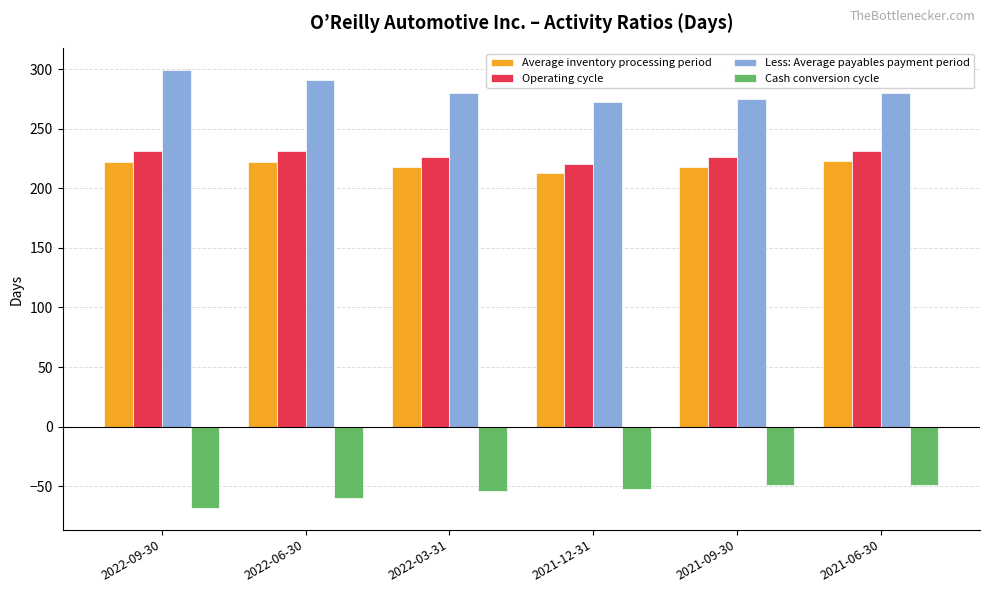

What is the label of the 6th bar from the right?

2022-09-30